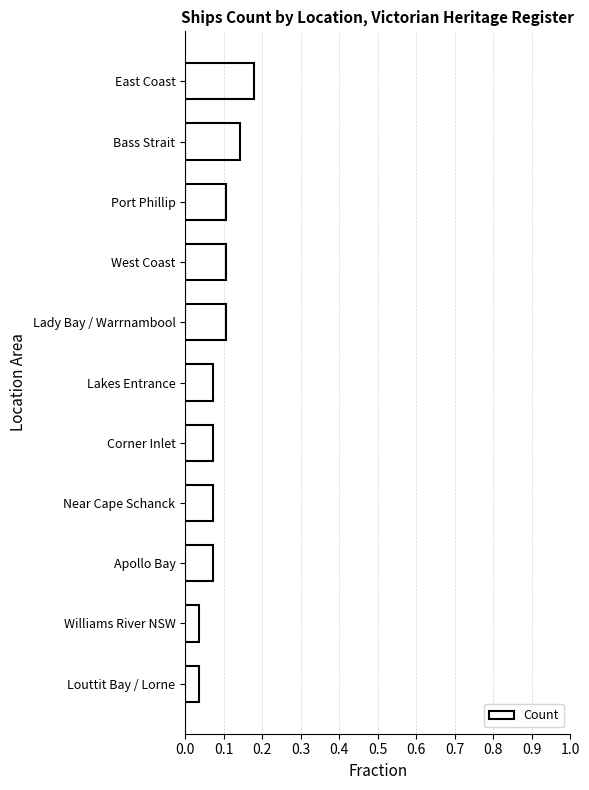

Between Louttit Bay / Lorne and West Coast, which is larger?

West Coast